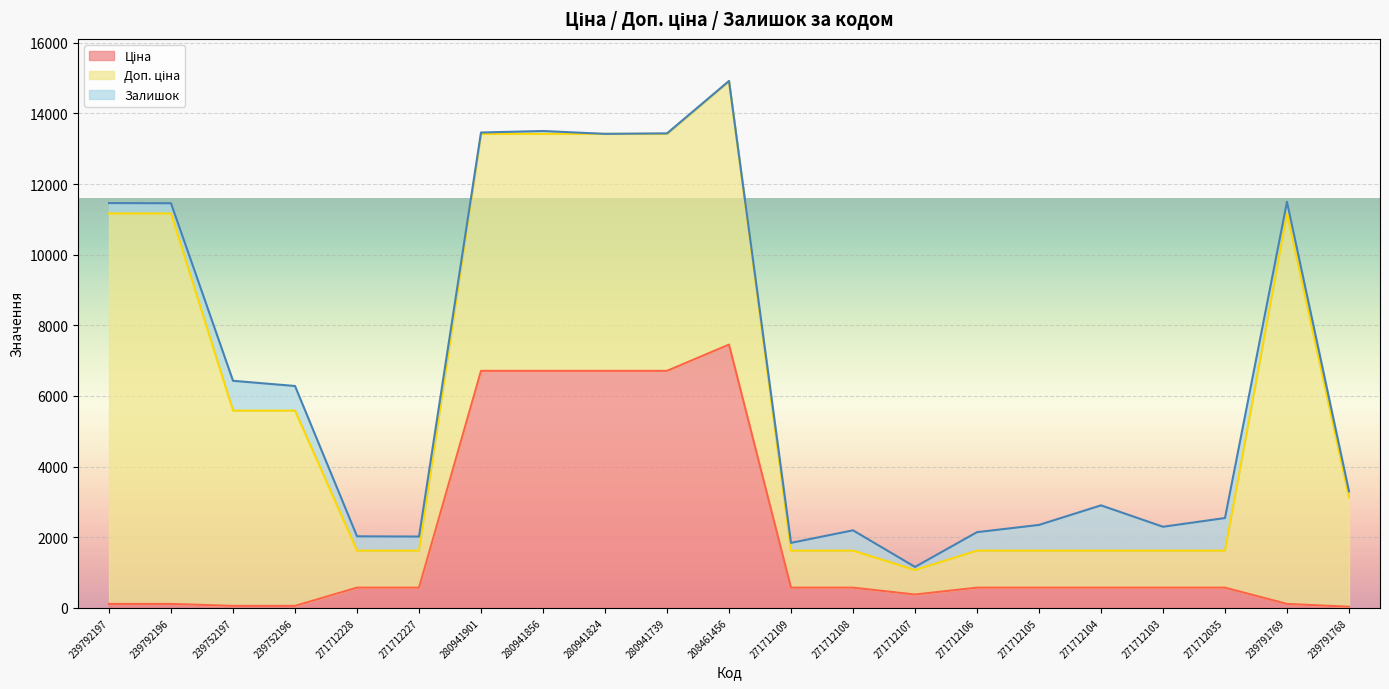

At how many categories does at least one series exceed 3575?

10